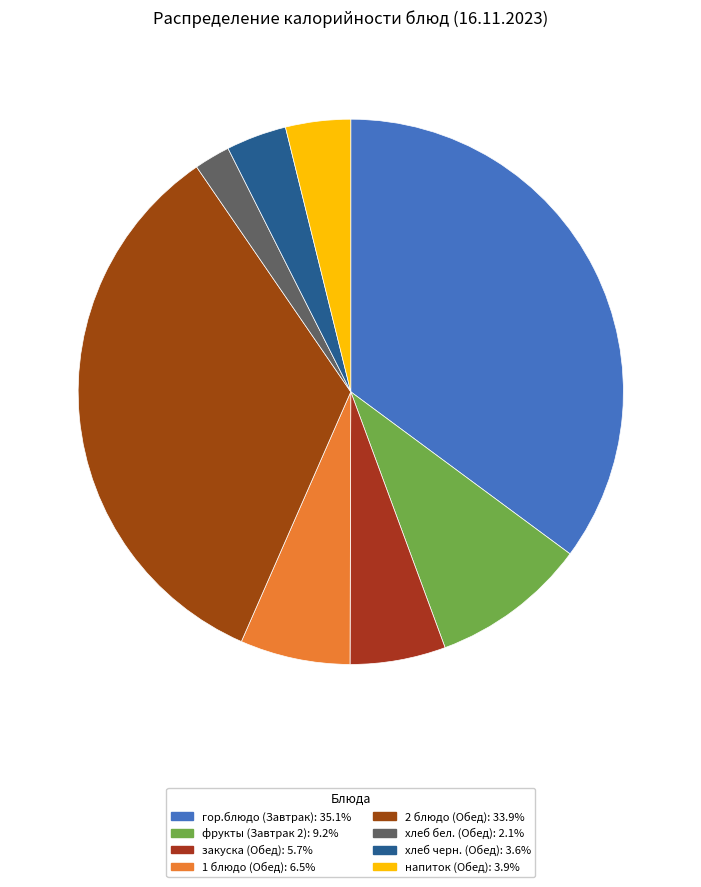

What is the largest slice in the pie chart?

гор.блюдо (Завтрак)